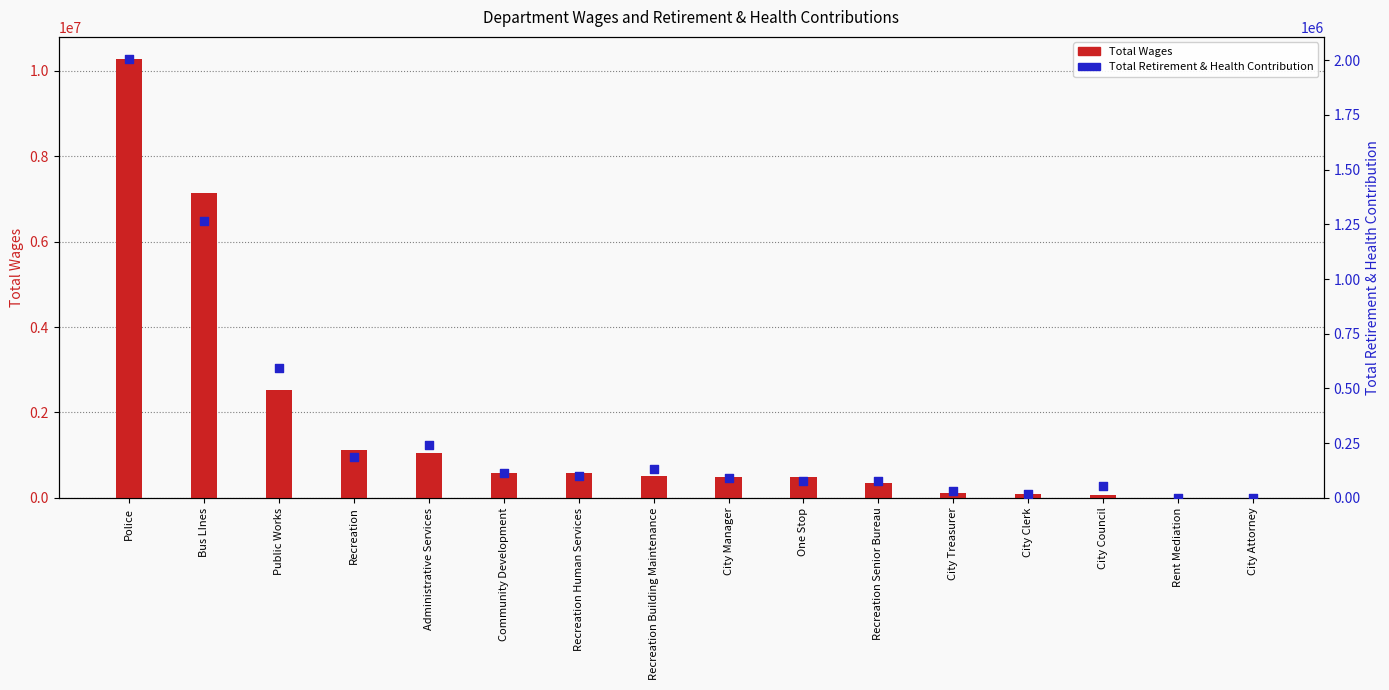

What are all the series names shown in the legend?

Total Wages, Total Retirement & Health Contribution